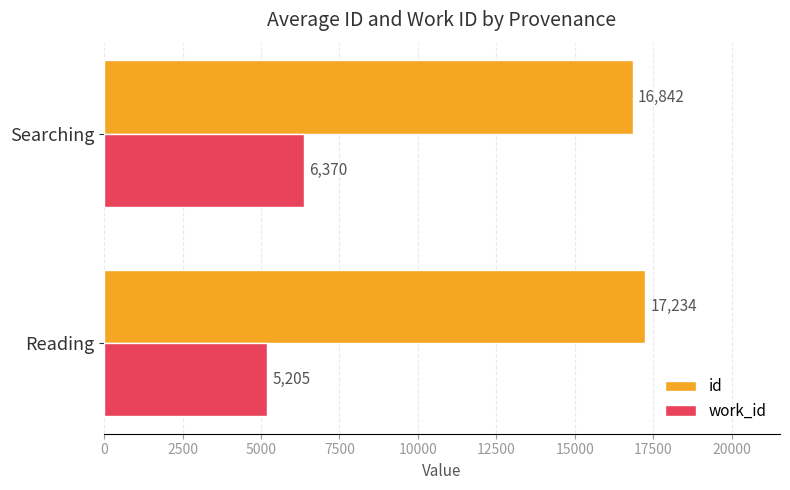

Rank the series by their average value, from highest to lowest.

id, work_id